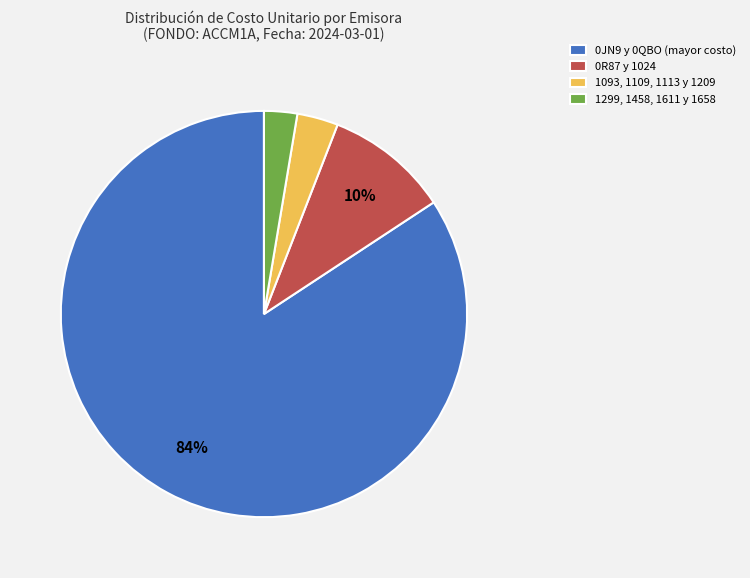

Is it true that 1093, 1109, 1113 y 1209 is 3% of the pie?

True